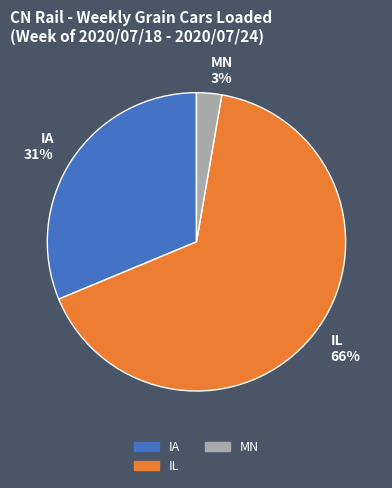

The MN slice represents 3% of the pie. True or false?

True